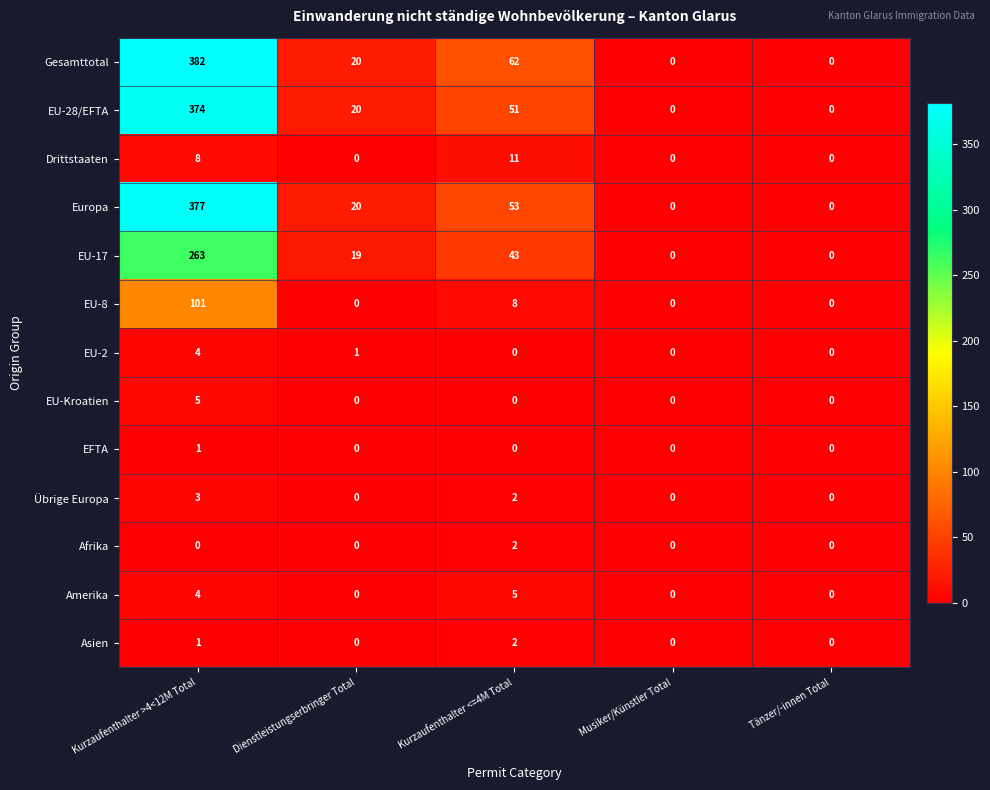

What is the difference between the second highest and minimum values in the Gesamttotal series?

62